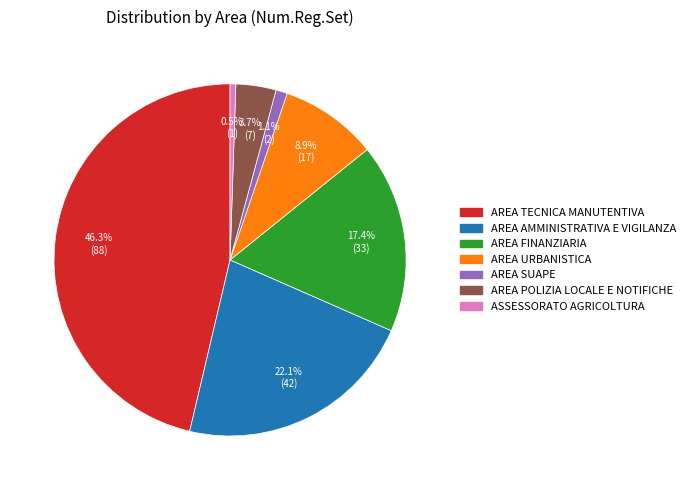

Is there any slice that represents more than half of the pie?

No